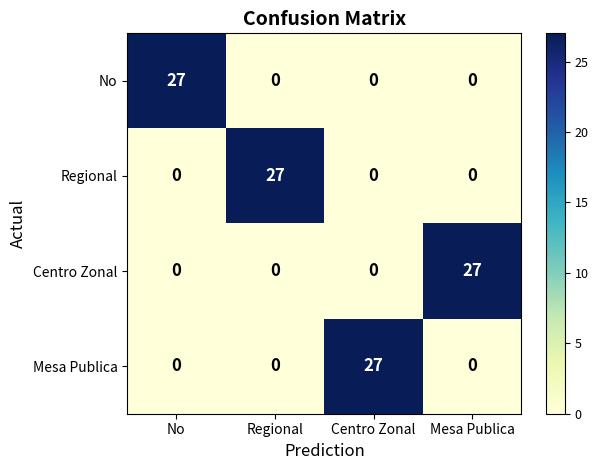

Reading left to right, transcribe all the data shown in this chart.

No: No=27	Regional=0	Centro Zonal=0	Mesa Publica=0
Regional: No=0	Regional=27	Centro Zonal=0	Mesa Publica=0
Centro Zonal: No=0	Regional=0	Centro Zonal=0	Mesa Publica=27
Mesa Publica: No=0	Regional=0	Centro Zonal=27	Mesa Publica=0